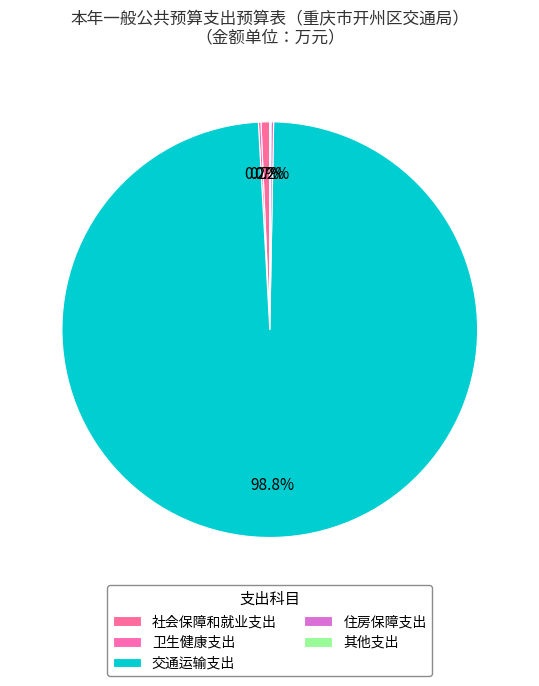

Which slice is the largest?

交通运输支出